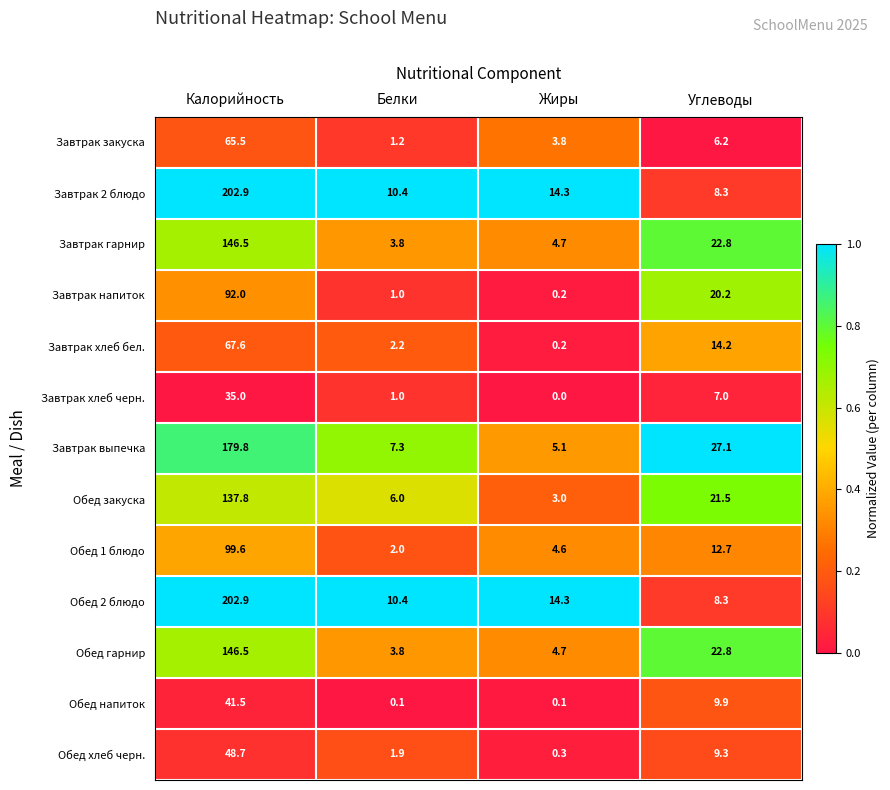

What is the sum of the Завтрак хлеб черн. values at Жиры and Углеводы?

7.0